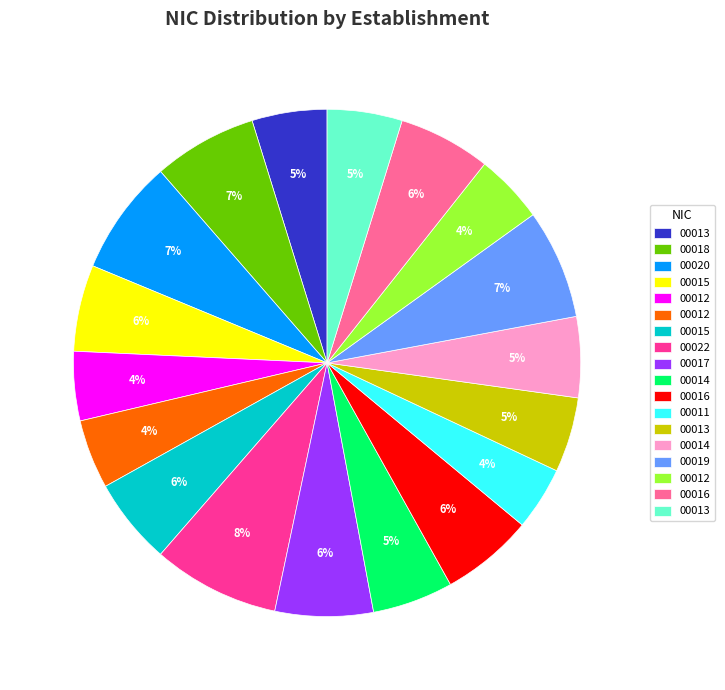

To the nearest percent, what is the average slice percentage?

6%